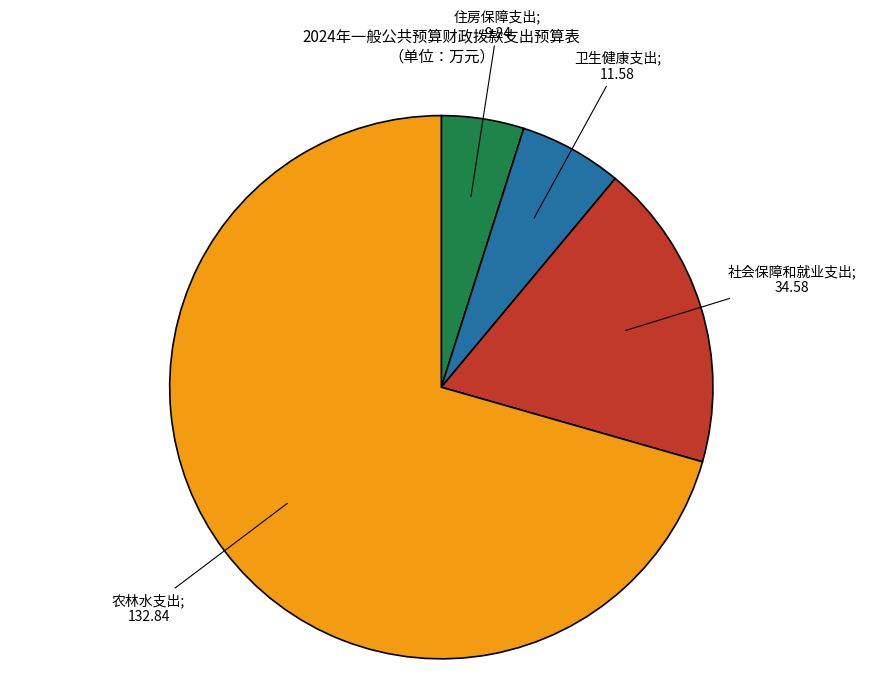

Is there a majority slice in this chart?

Yes